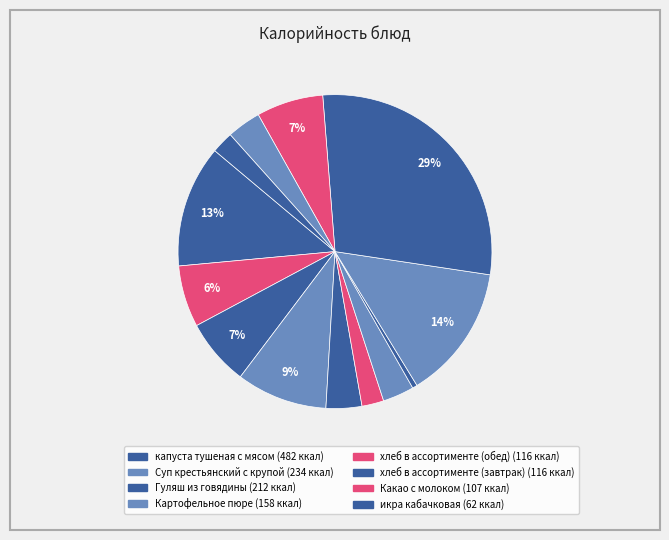

How many segments does this pie chart have?

13